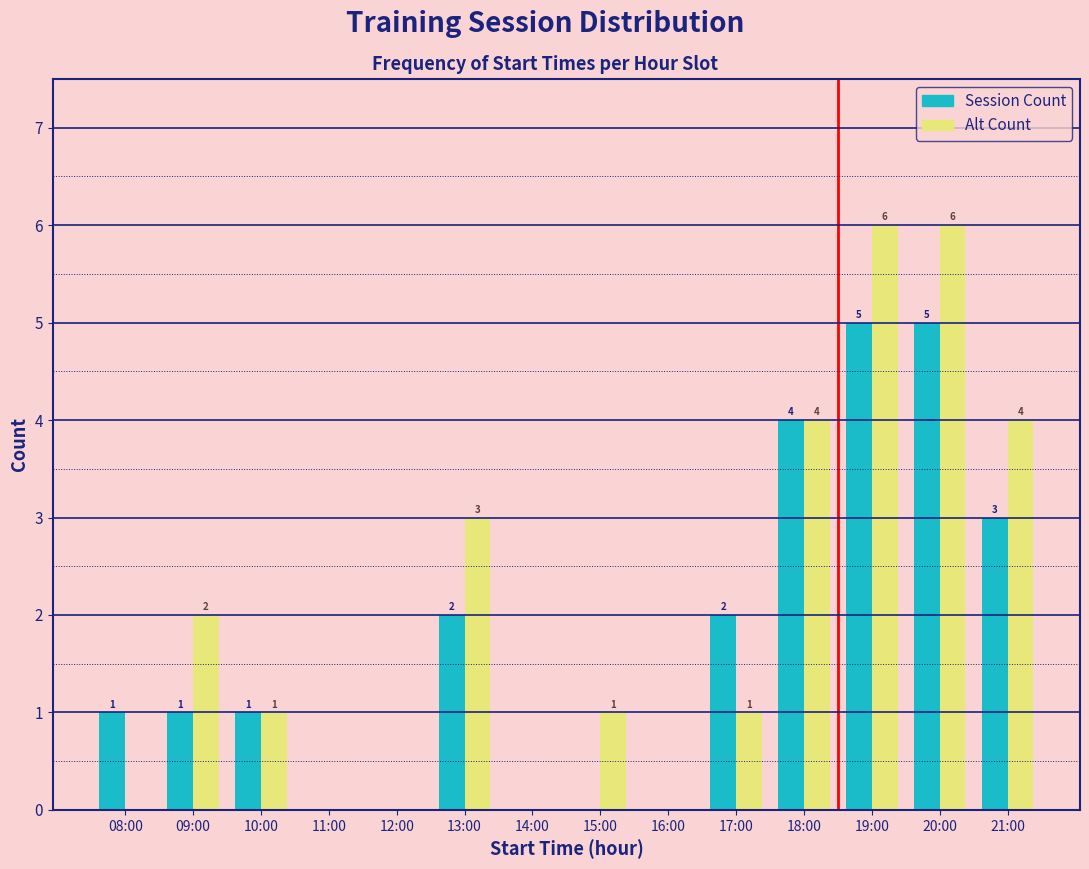

Reading left to right, extract all data points from this chart.

Session Count: 08:00=1	09:00=1	10:00=1	11:00=0	12:00=0	13:00=2	14:00=0	15:00=0	16:00=0	17:00=2	18:00=4	19:00=5	20:00=5	21:00=3
Alt Count: 08:00=0	09:00=2	10:00=1	11:00=0	12:00=0	13:00=3	14:00=0	15:00=1	16:00=0	17:00=1	18:00=4	19:00=6	20:00=6	21:00=4